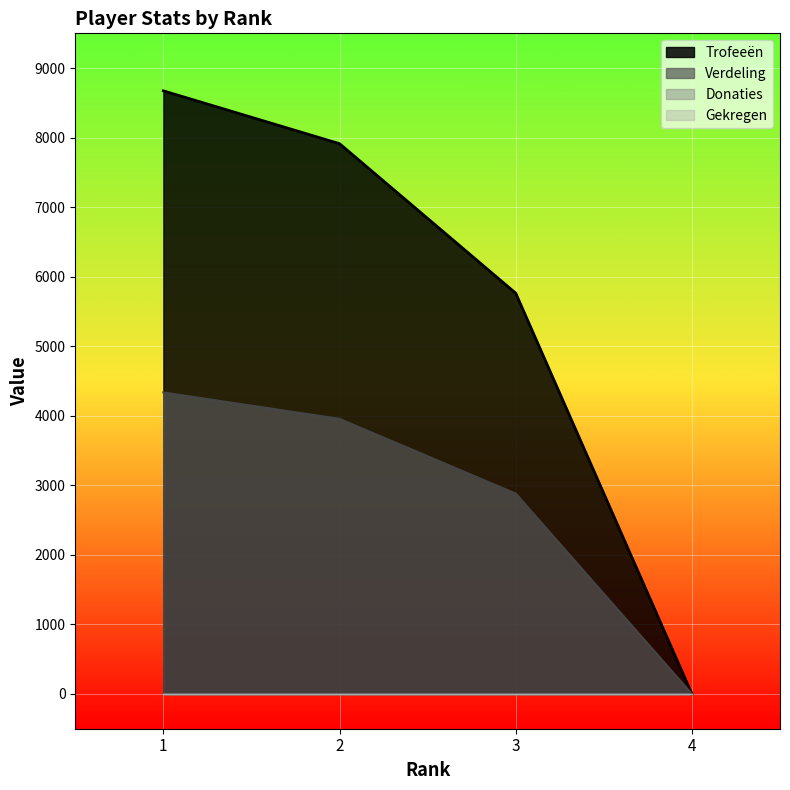

Which series has the largest total across all categories?

Trofeeën